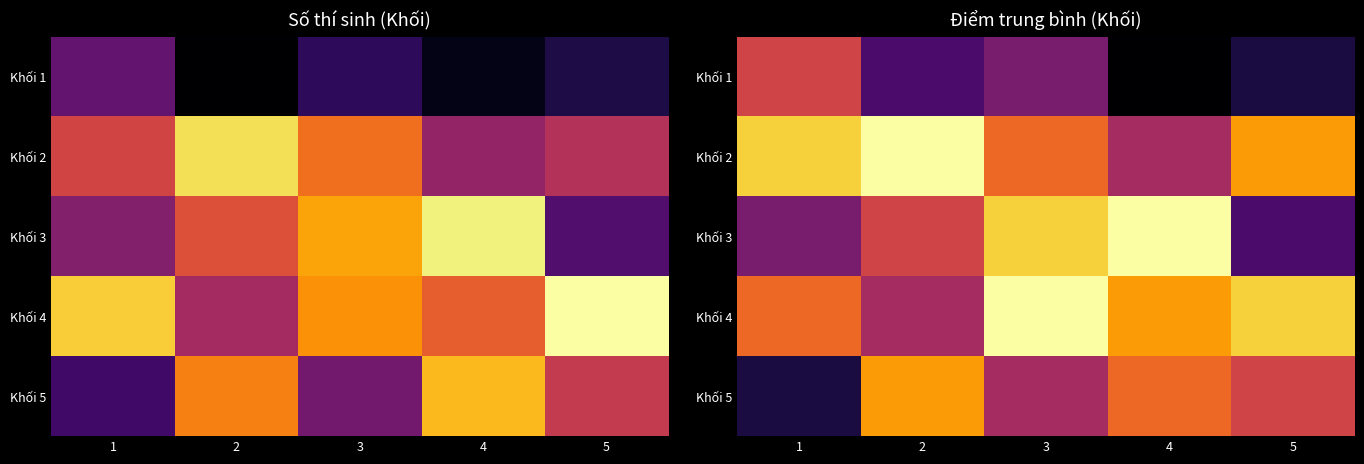

Count the Khối 4 values in the range 285 to 295.

3